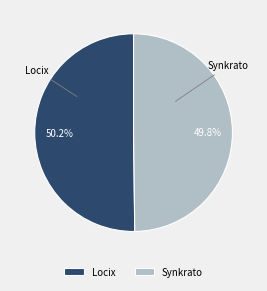

How many slices are in this pie chart?

2